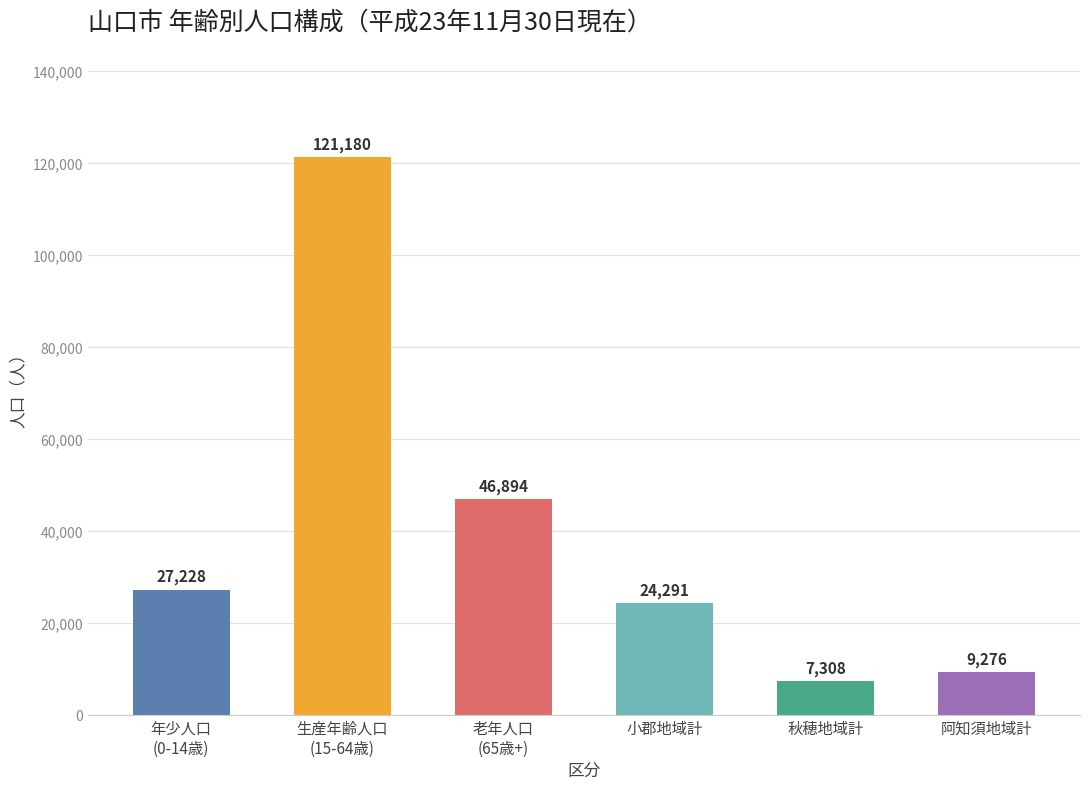

What is the difference between the values at 年少人口
(0-14歳) and 阿知須地域計?

17952